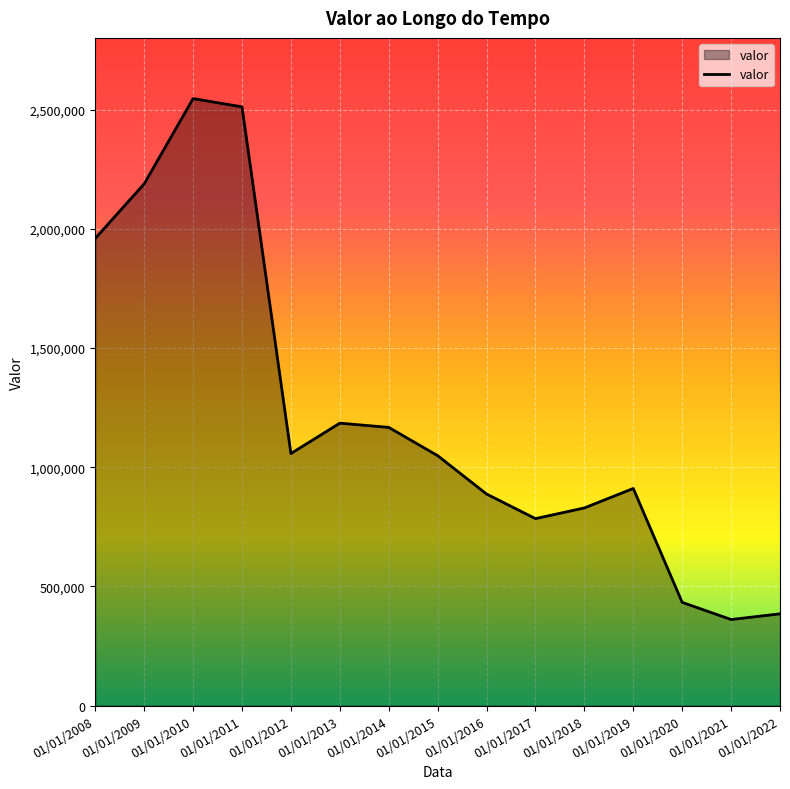

The value at 01/01/2010 is 1046391. True or false?

False